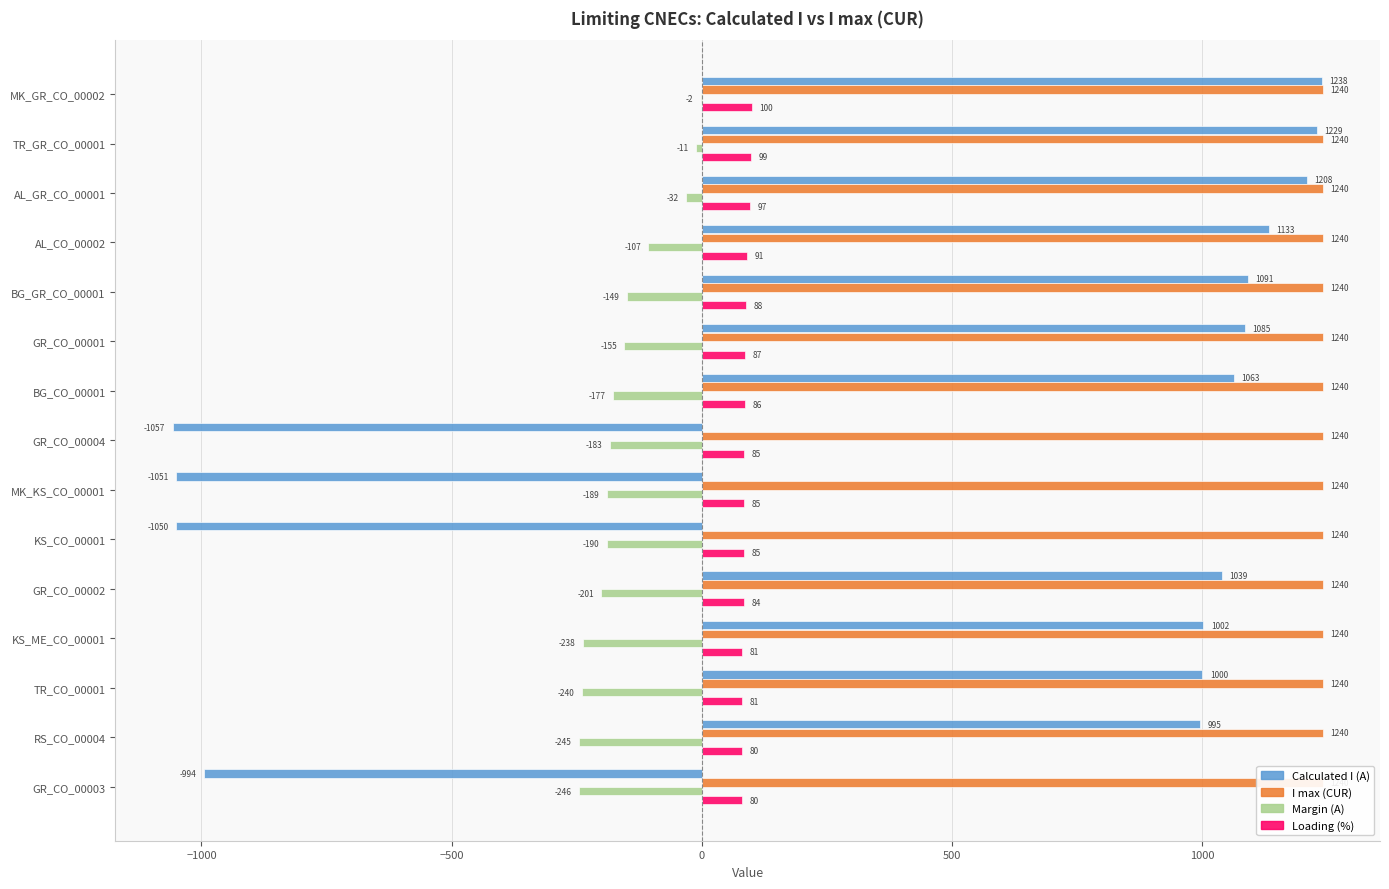

Which series has the widest spread of values?

Calculated I (A)